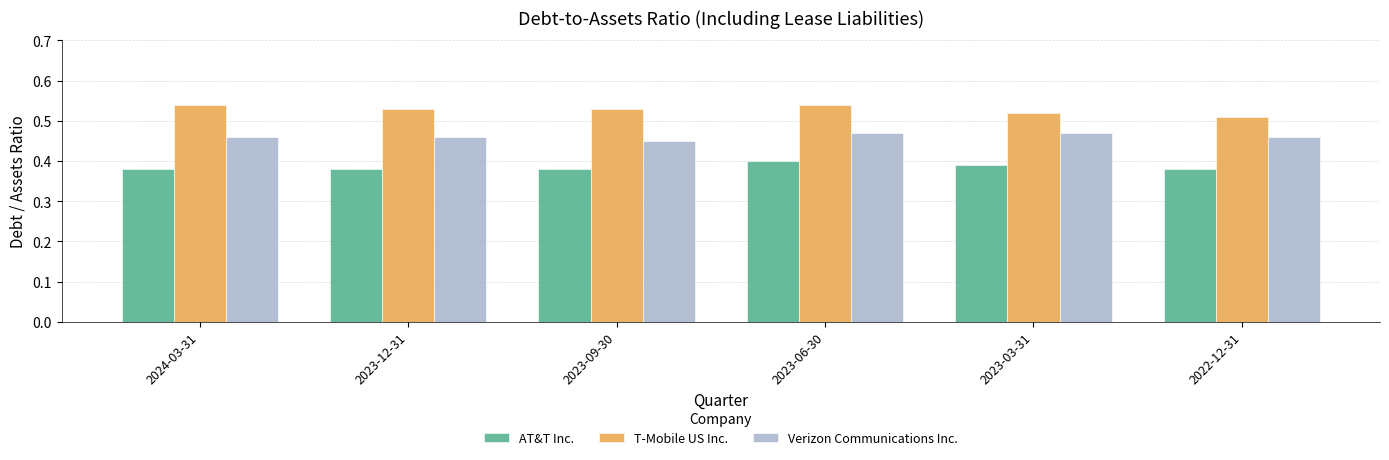

List the series in order of their peak value, highest first.

T-Mobile US Inc., Verizon Communications Inc., AT&T Inc.